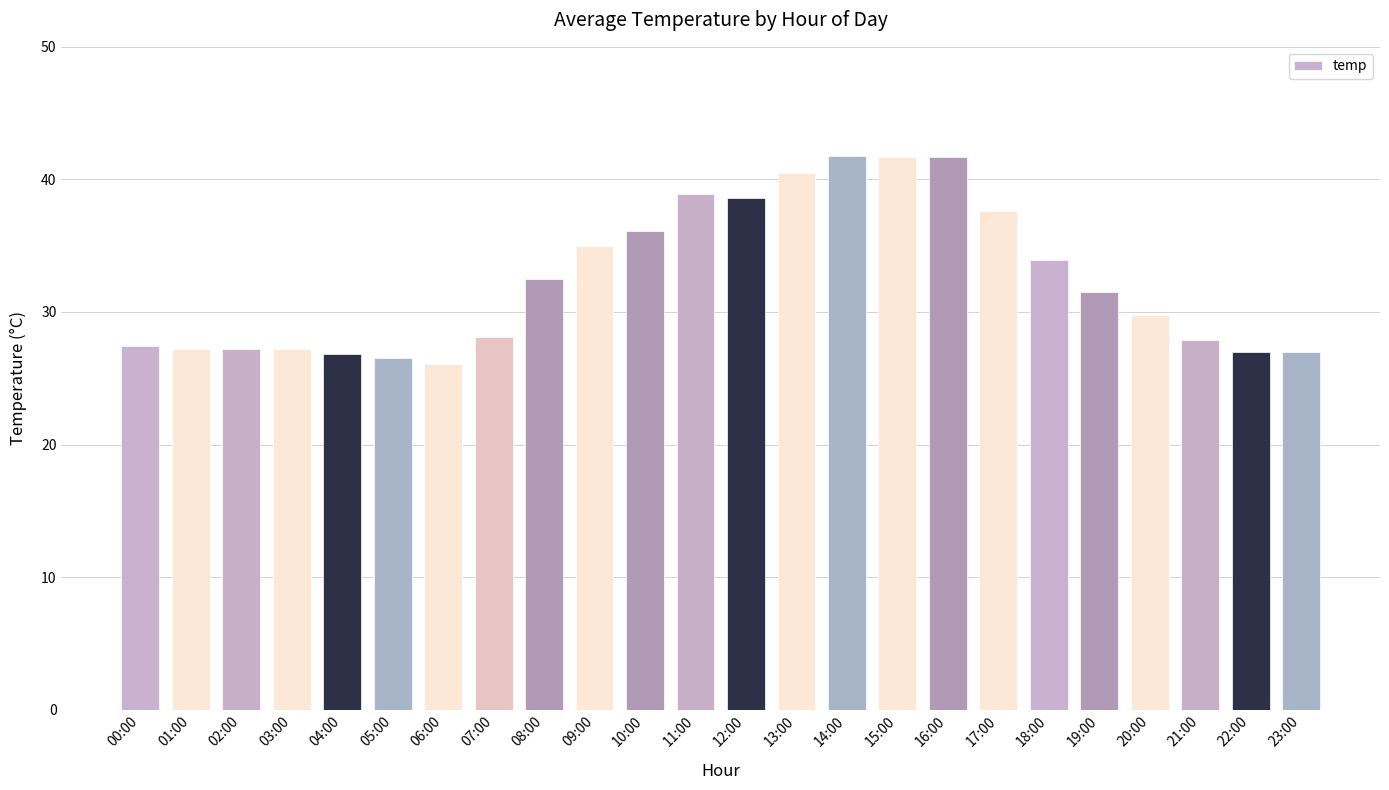

What is the label of the 4th bar from the right?

20:00